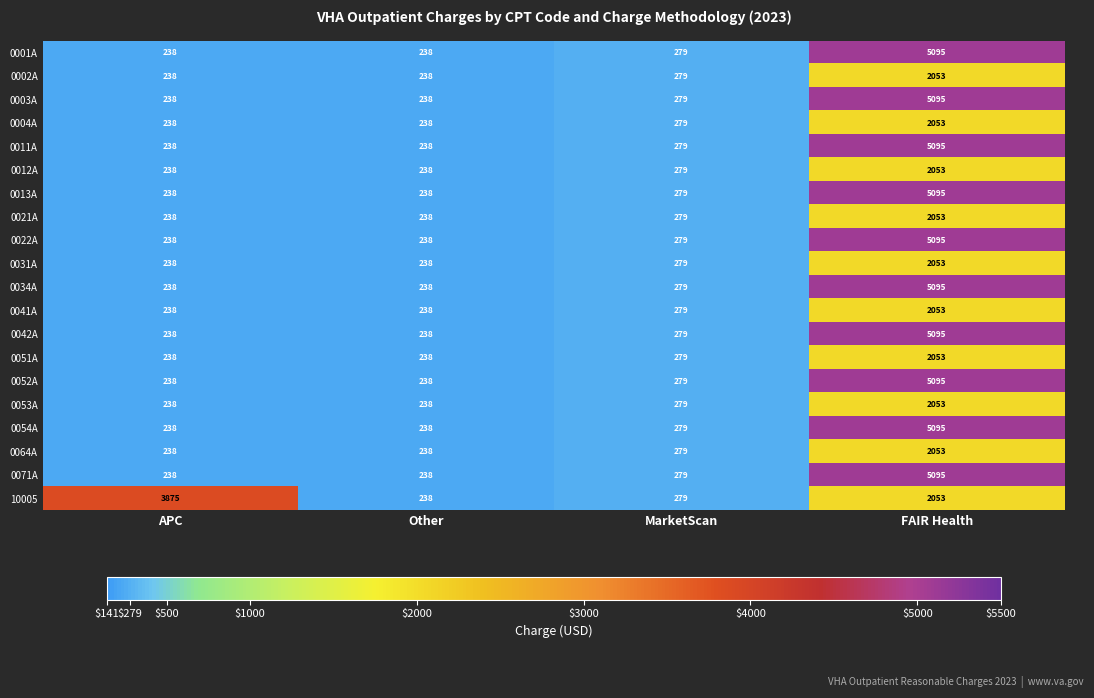

What is the minimum value shown in the chart?

238